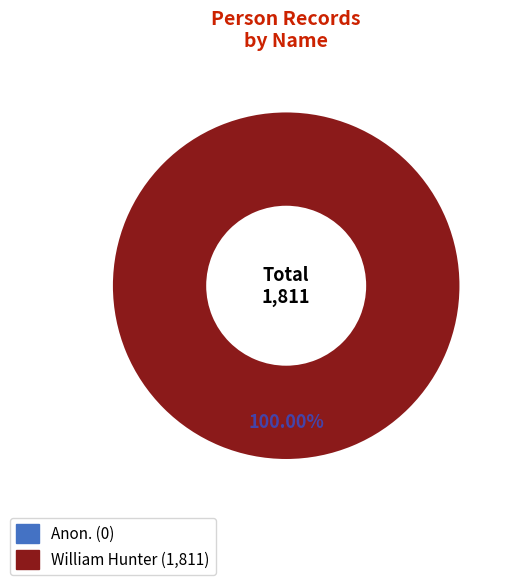

How many slices are in this pie chart?

2